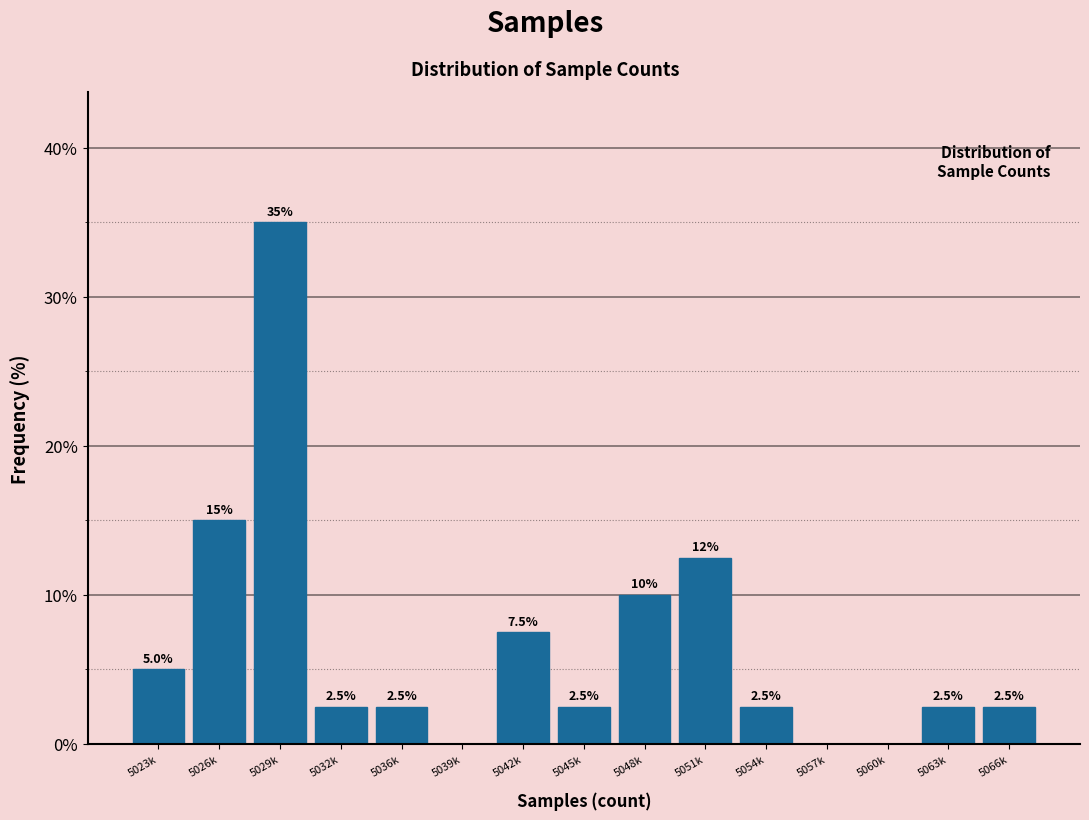

Reading left to right, what are all the values shown in this chart?

5023k=5.0	5026k=15.0	5029k=35.0	5032k=2.5	5036k=2.5	5039k=0.0	5042k=7.5	5045k=2.5	5048k=10.0	5051k=12.5	5054k=2.5	5057k=0.0	5060k=0.0	5063k=2.5	5066k=2.5